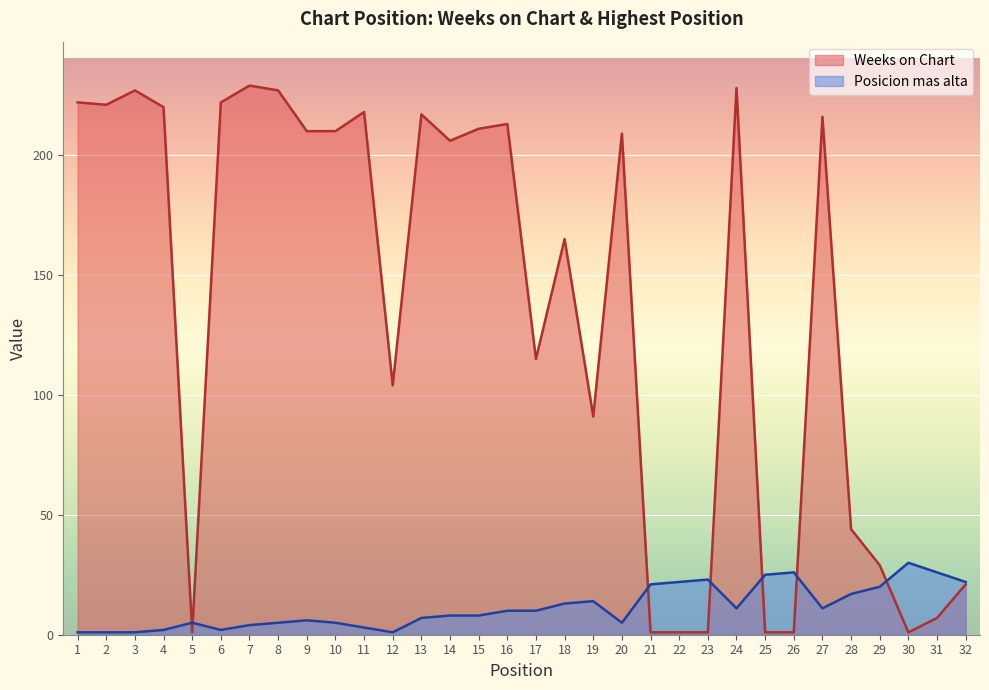

How many categories are shown in the chart?

32